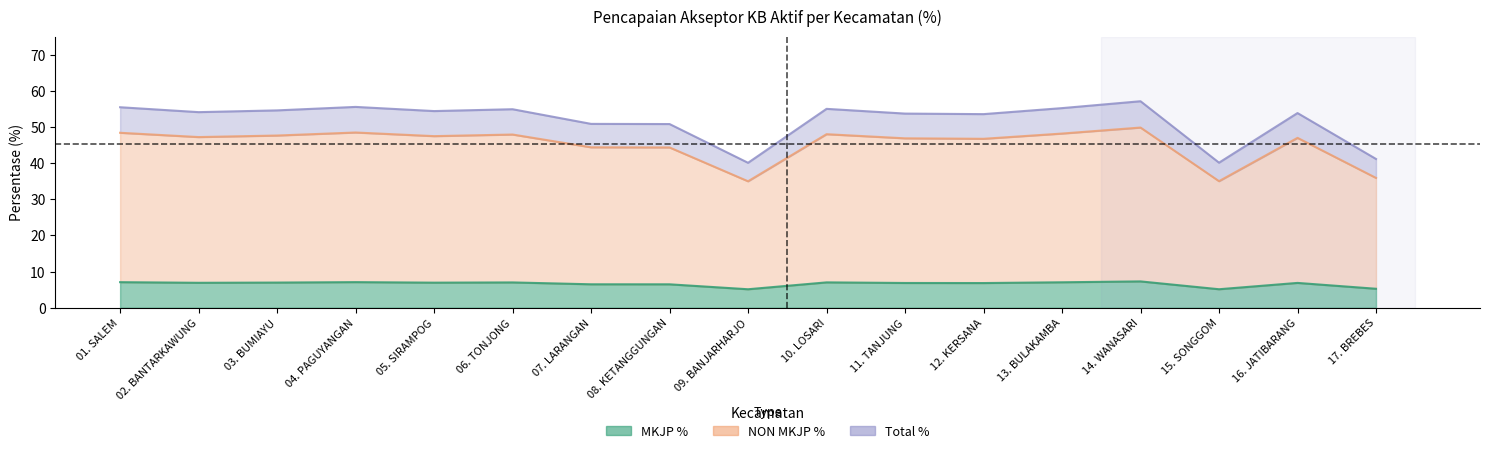

Rank the series at 03. BUMIAYU from highest to lowest value.

Total %, NON MKJP %, MKJP %